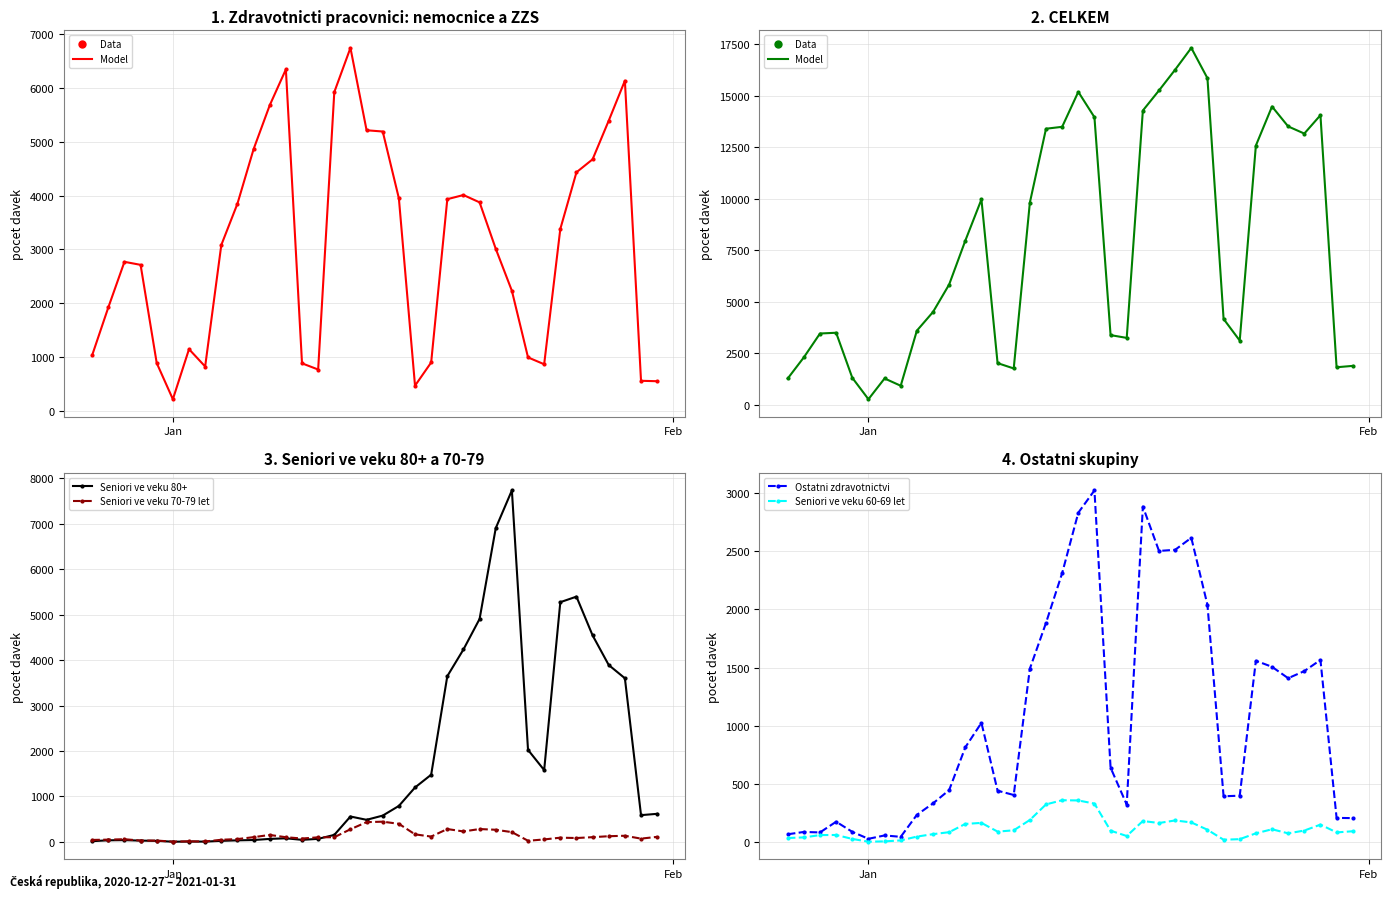

What is the sum of all Seniori ve veku 60-69 let values?

4135